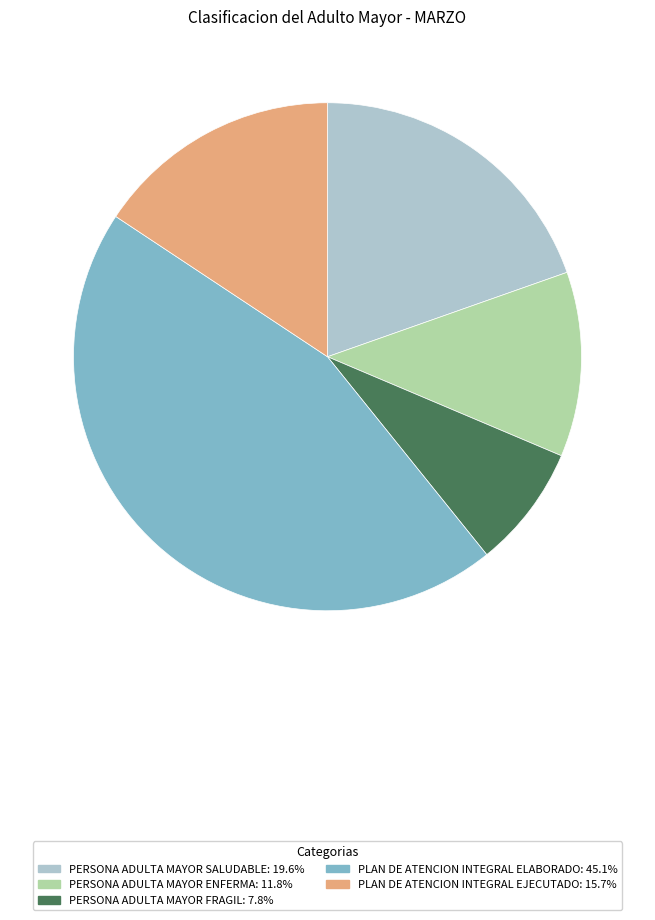

Does any single category account for the majority?

No